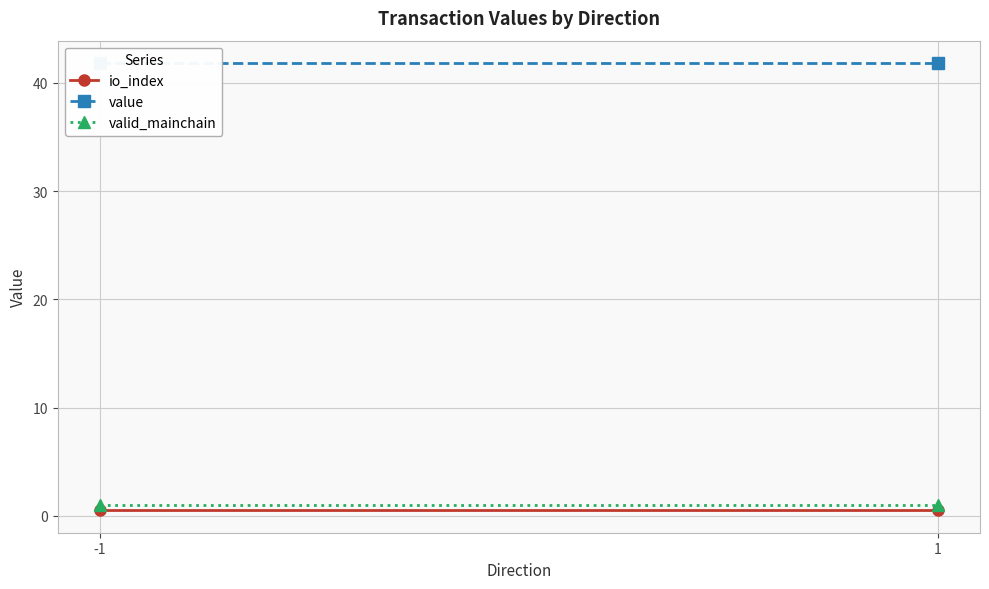

What is the total value across all series at -1?

43.3